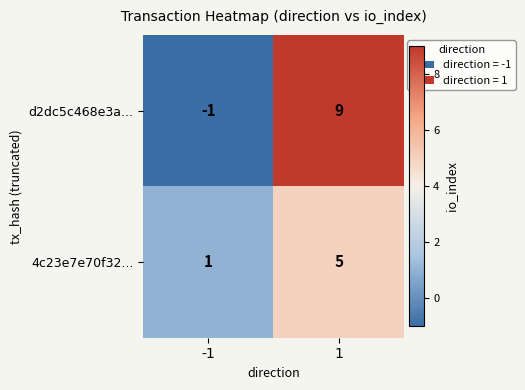

Which category has the highest value across all series?

1